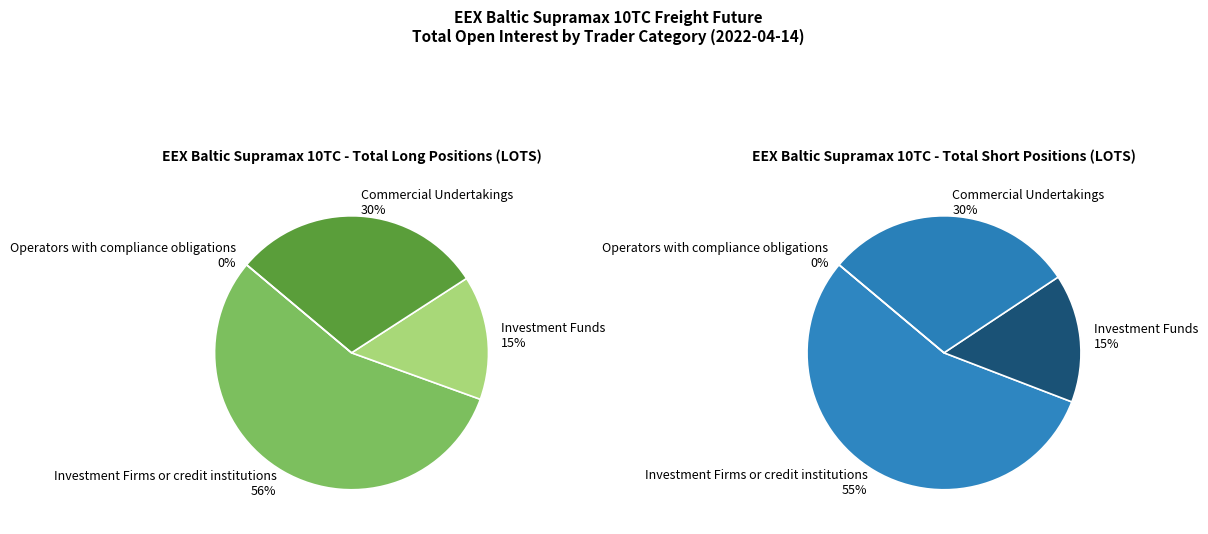

To the nearest percent, what is the average slice percentage?

25%